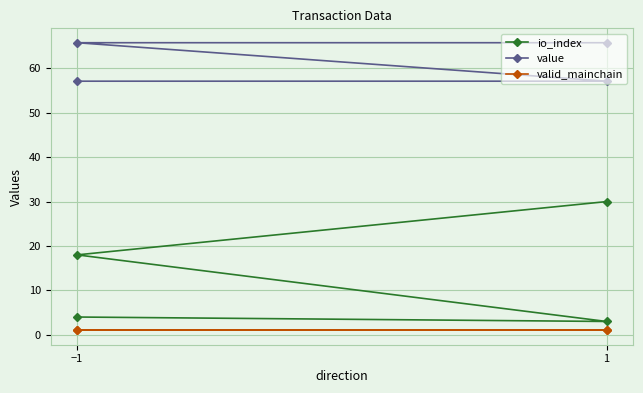

Rank the series by their maximum value, from lowest to highest.

valid_mainchain, io_index, value